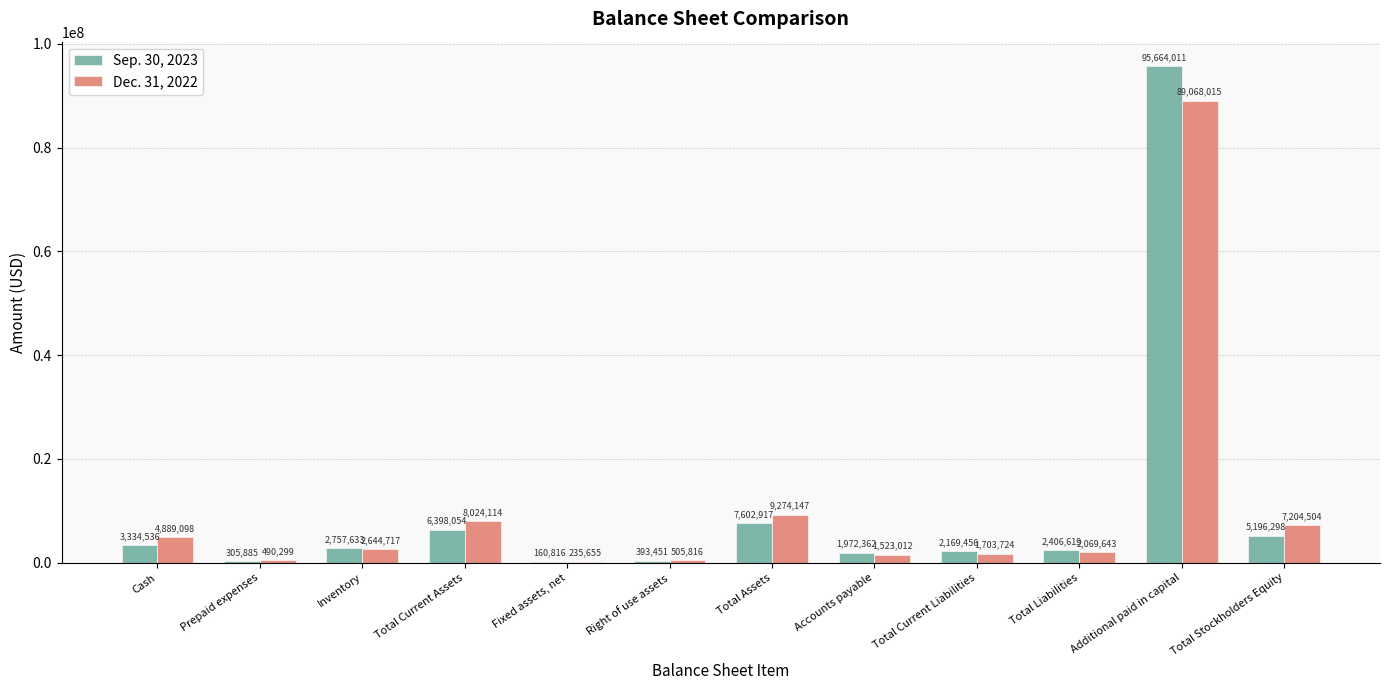

What is the sum of the Dec. 31, 2022 values at Right of use assets and Cash?

5394914